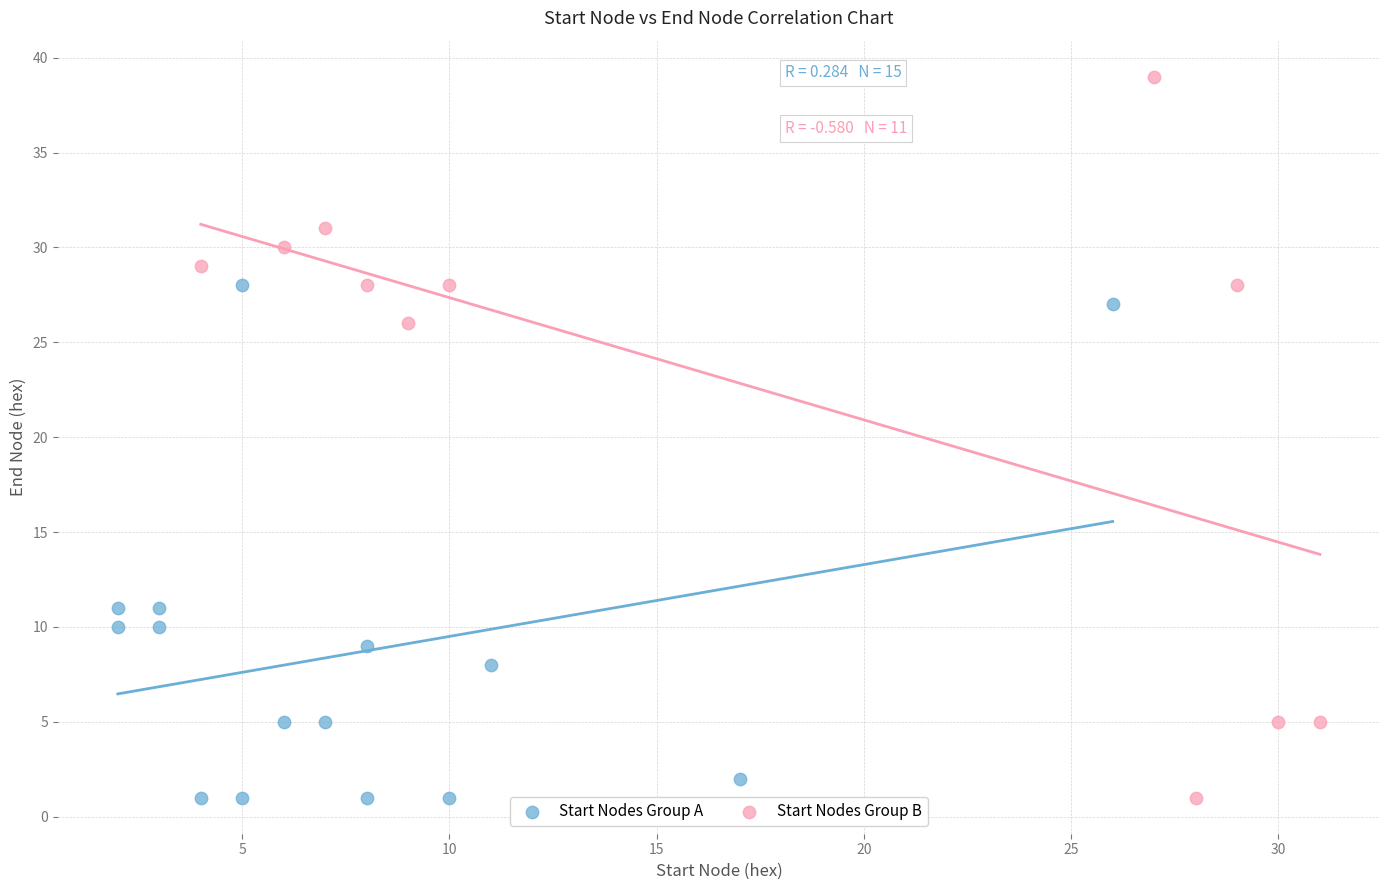

Which series has the widest spread of Y values?

Start Nodes Group B